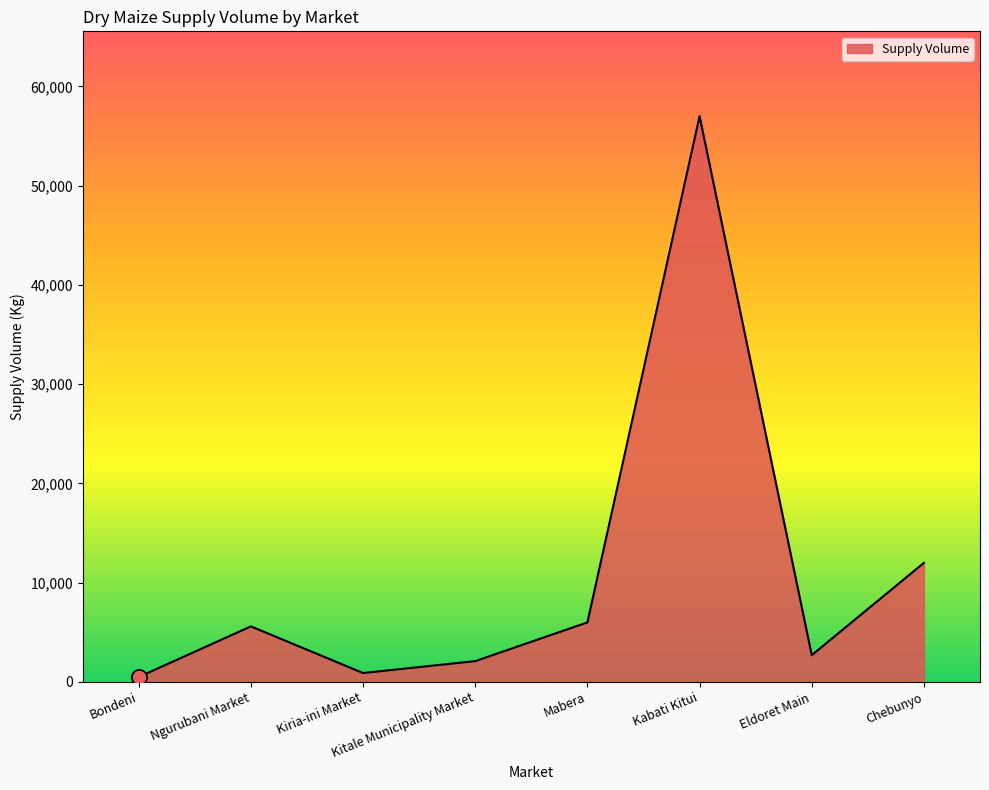

What is the ratio of the value at Eldoret Main to the value at Ngurubani Market?

0.5